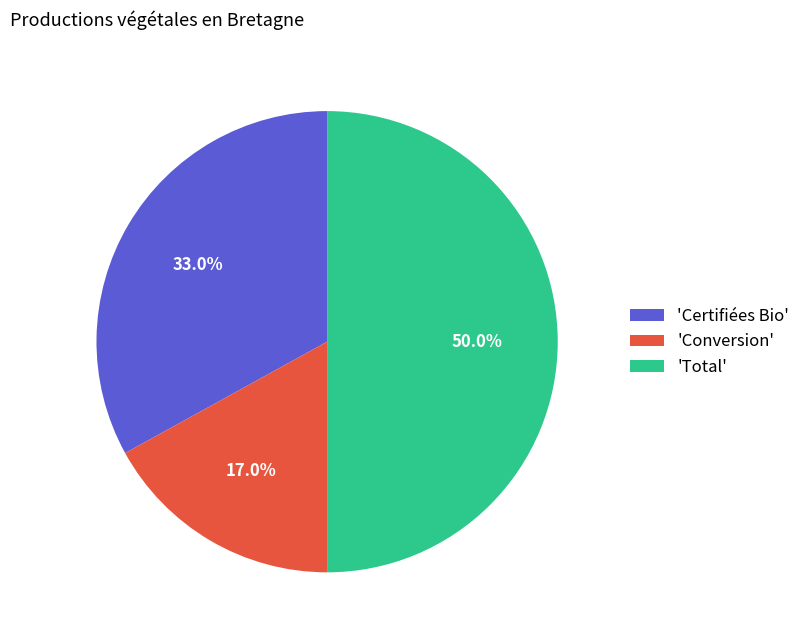

Approximately how many times larger is the value at 'Total' compared to 'Certifiées Bio'?

1.5